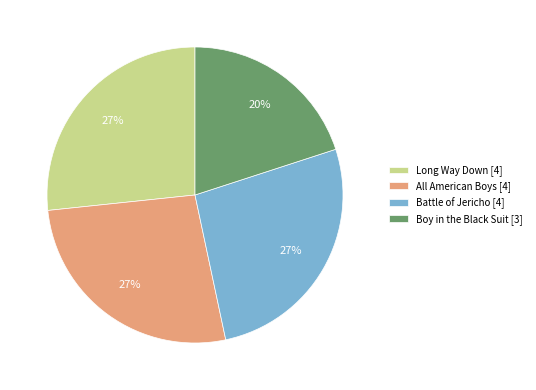

To the nearest percent, what portion does Long Way Down [4] represent?

27%